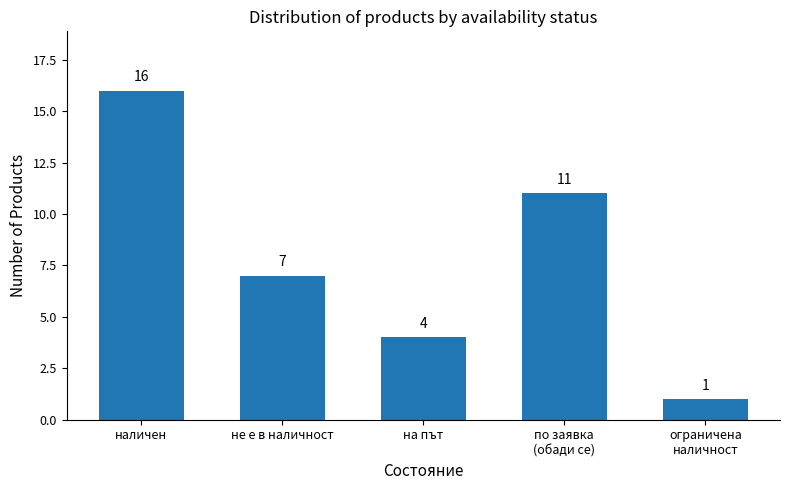

Reading left to right, list all the values displayed in this chart.

наличен=16	не е в наличност=7	на път=4	по заявка
(обади се)=11	ограничена
наличност=1